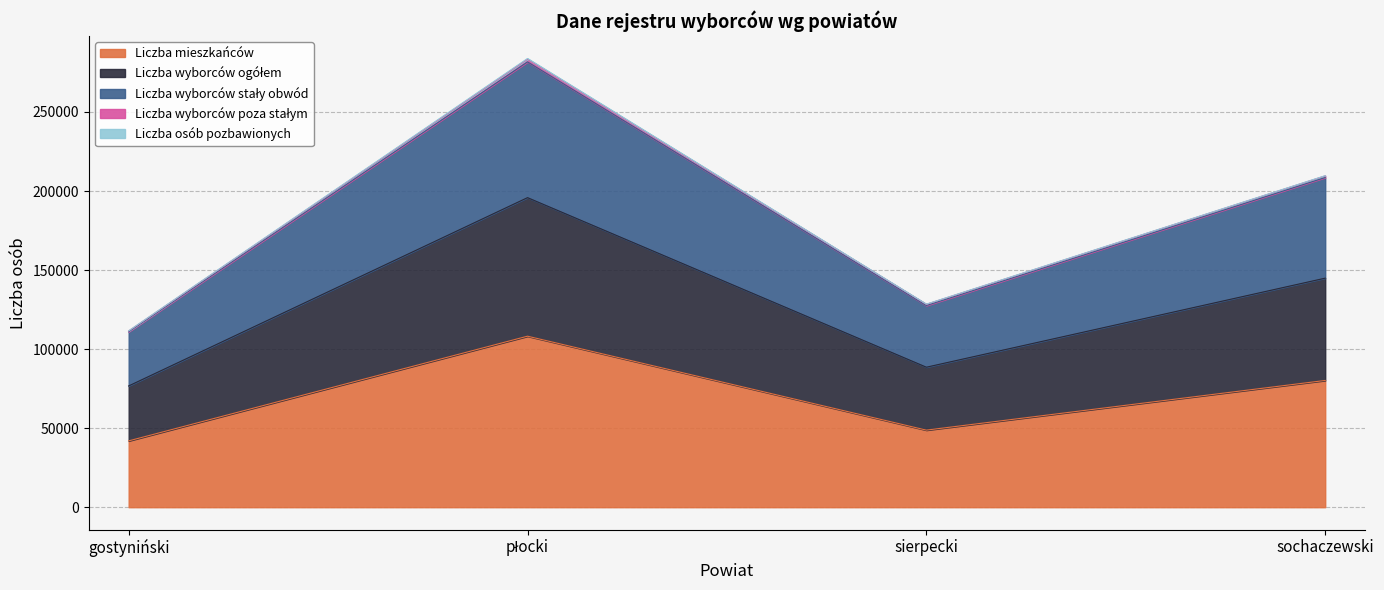

At which category is the sum across all series the highest?

płocki